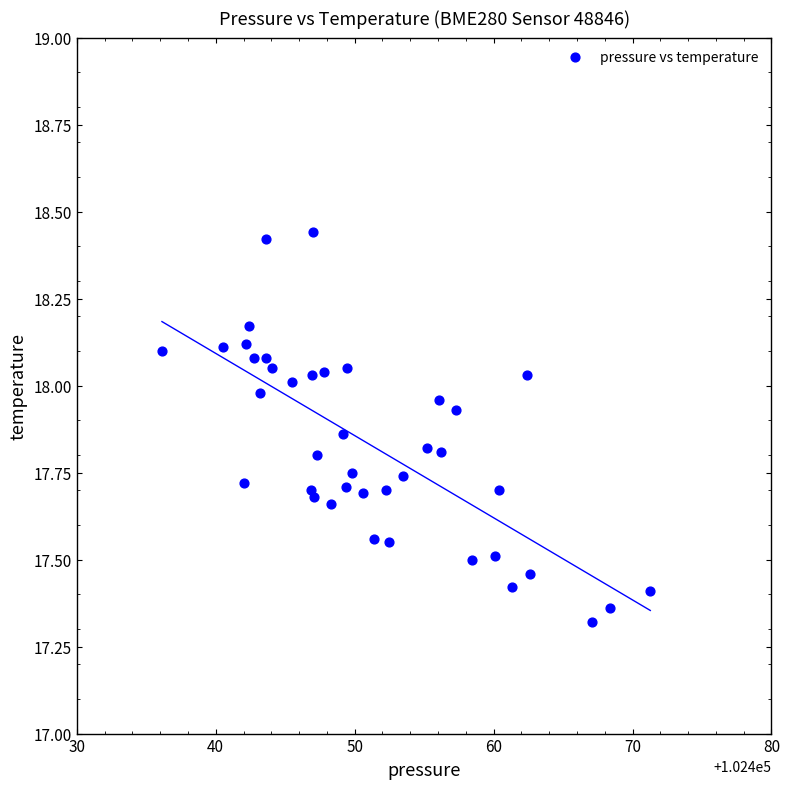

What Y value in the scatter plot is closest to 17?

17.3